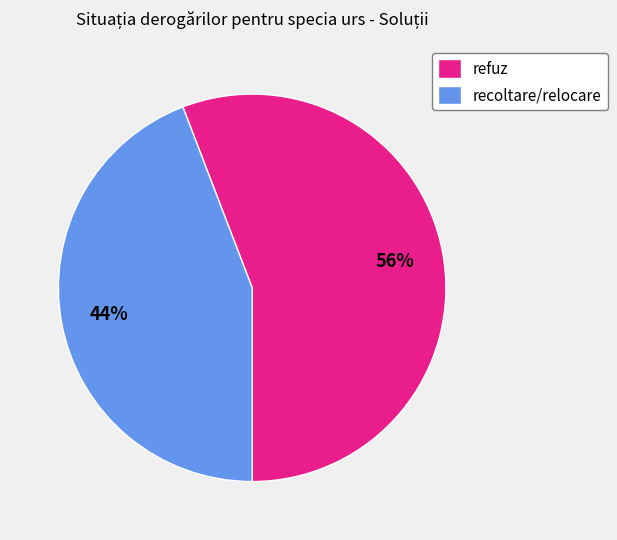

Rank the categories by value from lowest to highest.

recoltare/relocare, refuz